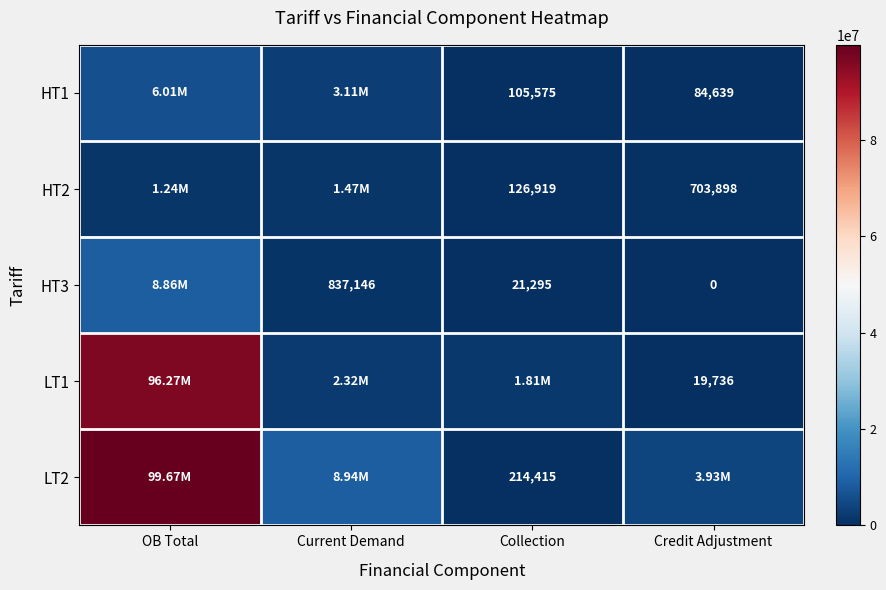

What is the difference between the HT2 values at OB Total and Current Demand?

229361.1